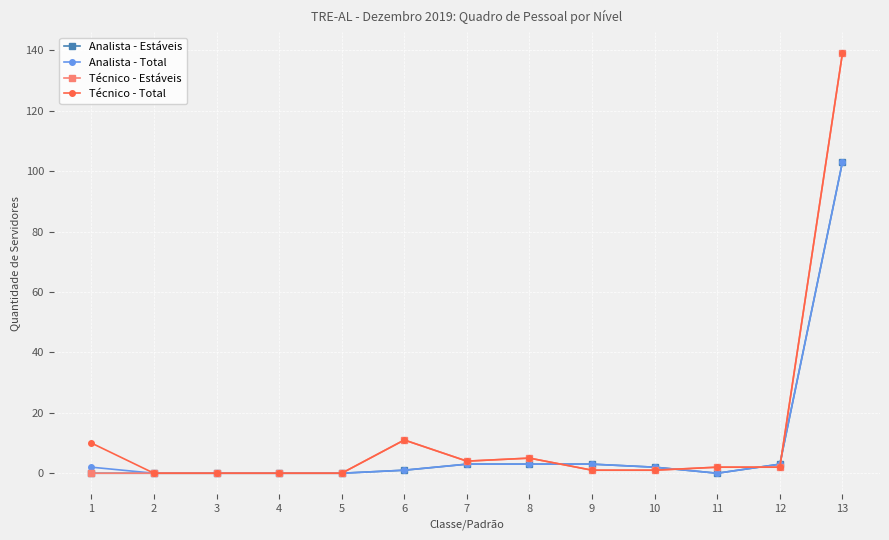

Reading right to left, extract all data points from this chart.

Analista - Estáveis: 13=103	12=3	11=0	10=2	9=3	8=3	7=3	6=1	5=0	4=0	3=0	2=0	1=0
Analista - Total: 13=103	12=3	11=0	10=2	9=3	8=3	7=3	6=1	5=0	4=0	3=0	2=0	1=2
Técnico - Estáveis: 13=139	12=2	11=2	10=1	9=1	8=5	7=4	6=11	5=0	4=0	3=0	2=0	1=0
Técnico - Total: 13=139	12=2	11=2	10=1	9=1	8=5	7=4	6=11	5=0	4=0	3=0	2=0	1=10